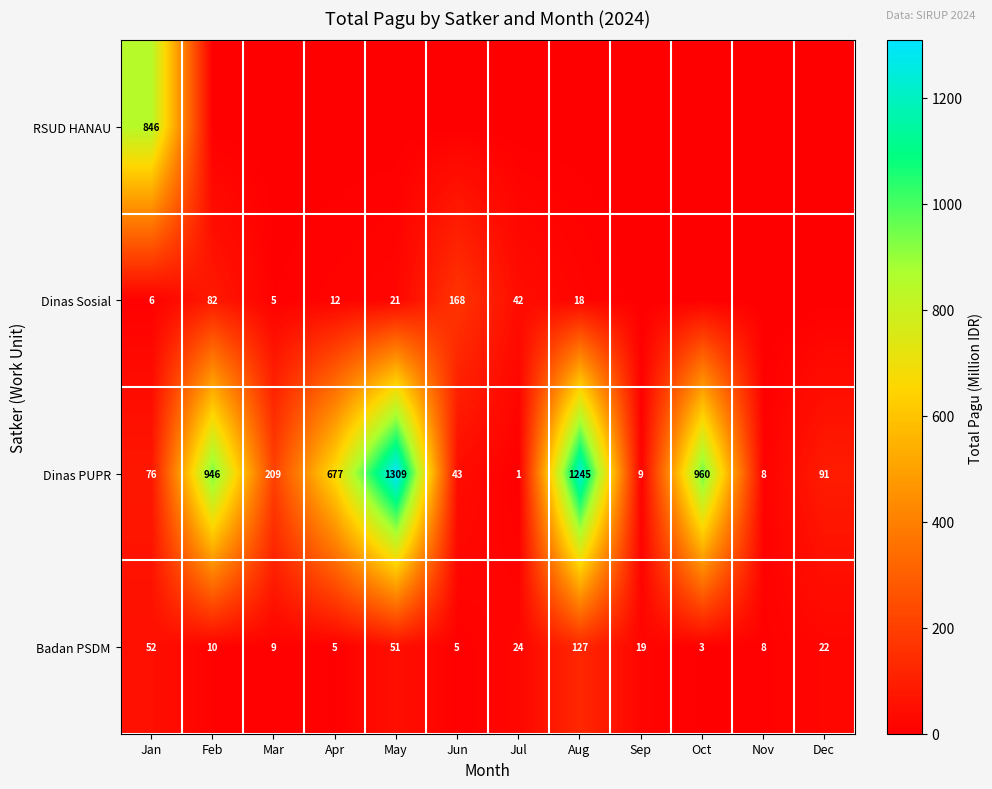

At which label does Badan PSDM reach its peak?

Aug